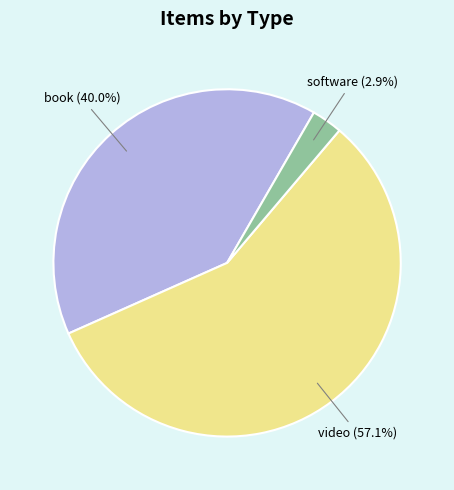

Is there a majority slice in this chart?

Yes